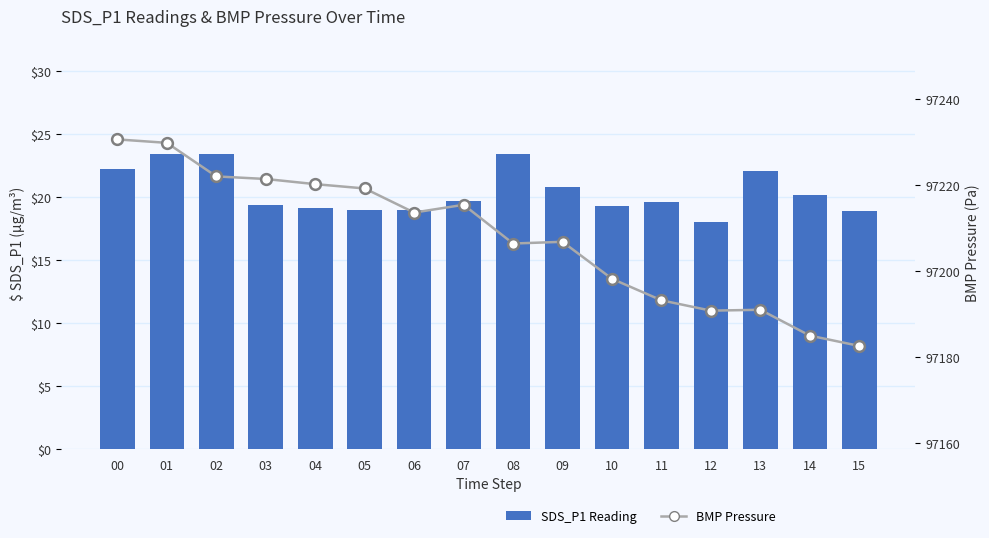

Which series contains the highest Y value?

BMP Pressure